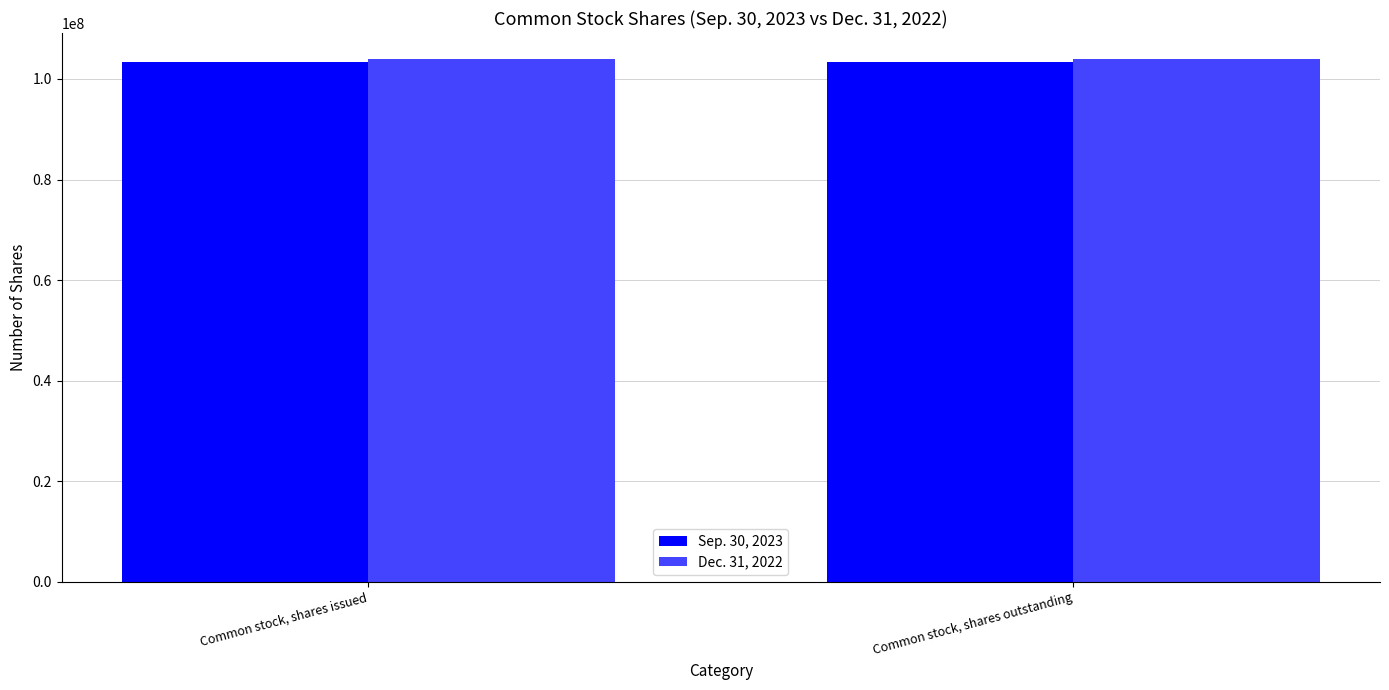

Reading right to left, list all the values displayed in this chart.

Sep. 30, 2023: Common stock, shares outstanding=103439698	Common stock, shares issued=103439698
Dec. 31, 2022: Common stock, shares outstanding=103932083	Common stock, shares issued=103932083